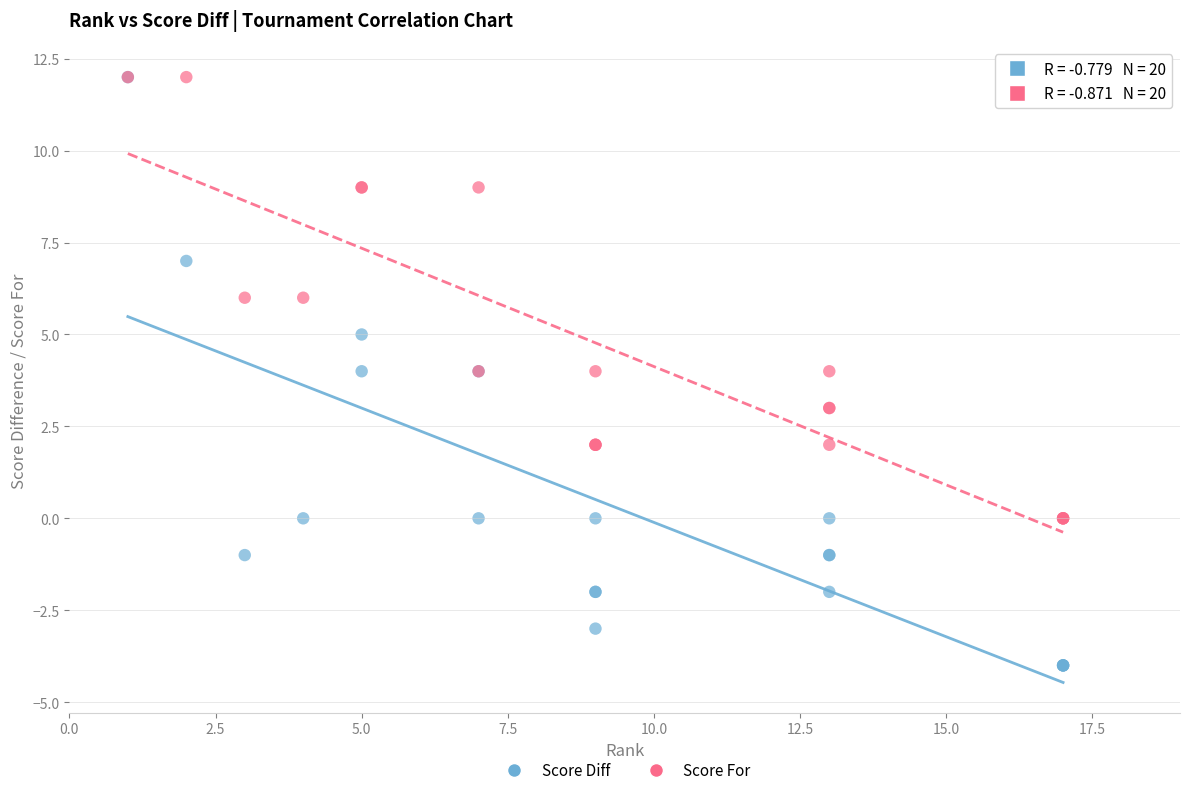

What are all the series names shown in the legend?

Score Diff, Score For